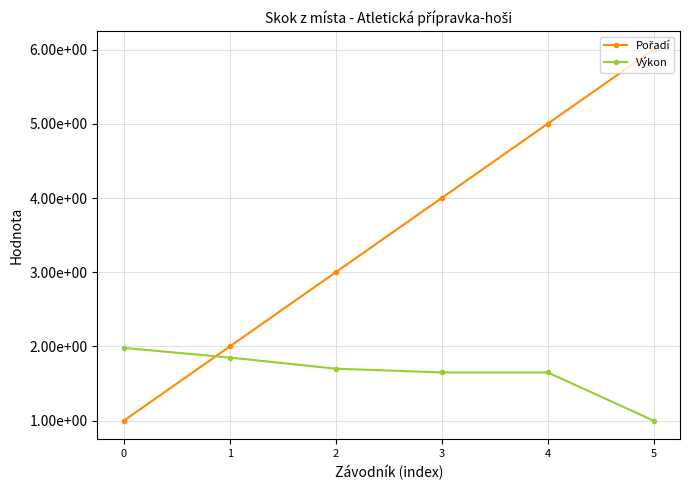

What value does the Pořadí series have at 4?

5.0